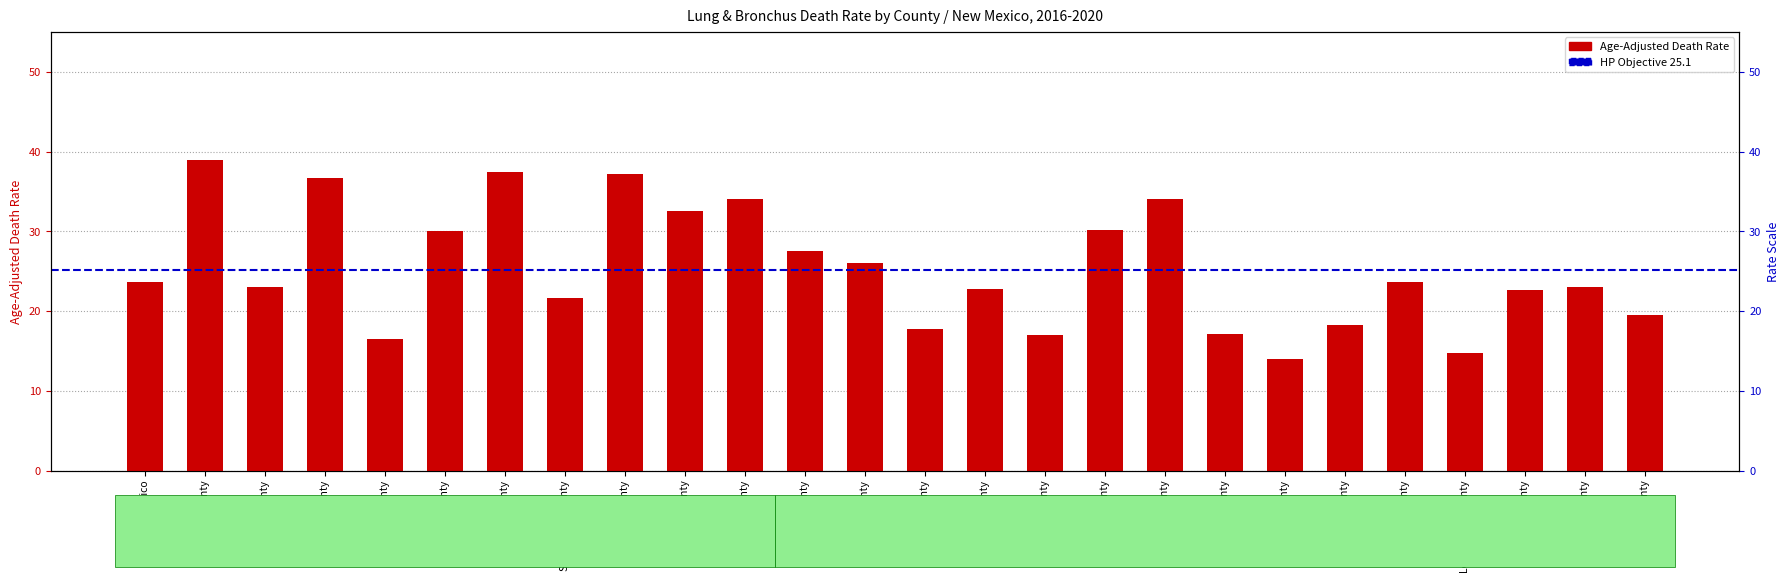

Is it true that the value at Dona Ana County is 39.4?

False